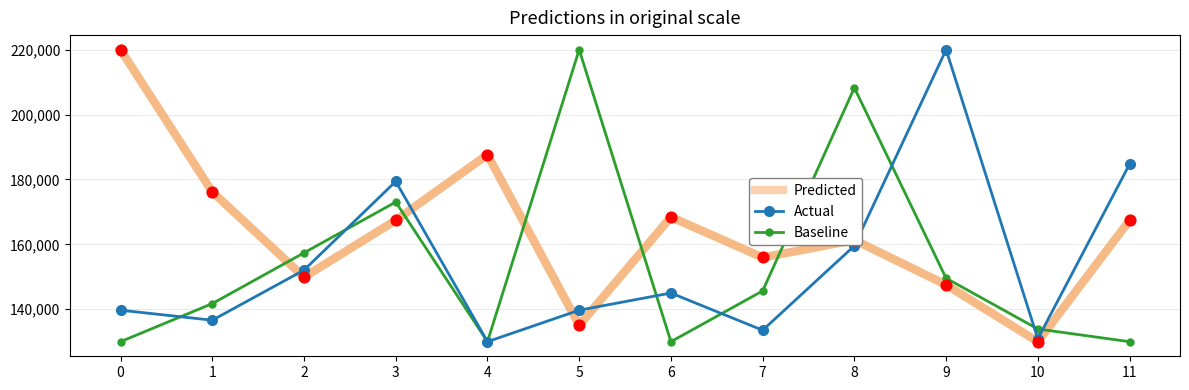

What are all the series names shown in the legend?

Predicted, Actual, Baseline